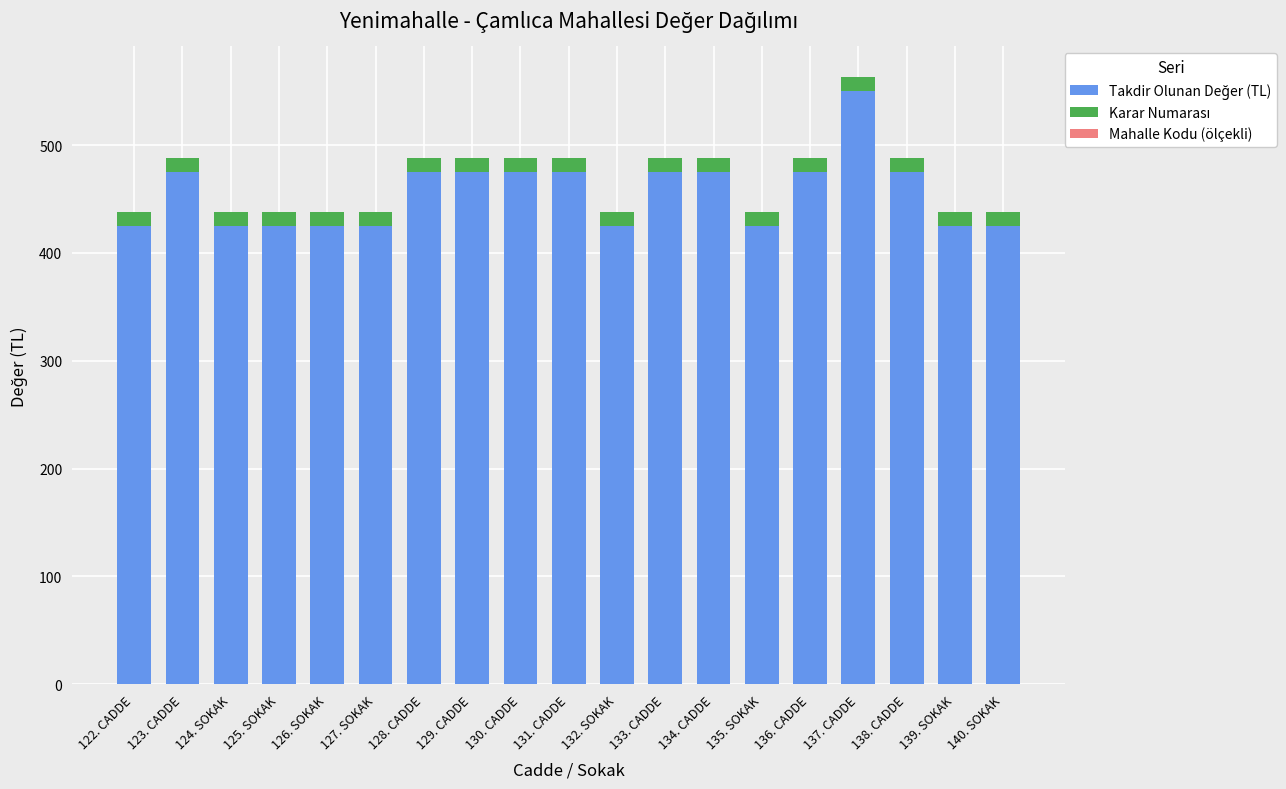

What is the total value across all series at 125. SOKAK?

438.4